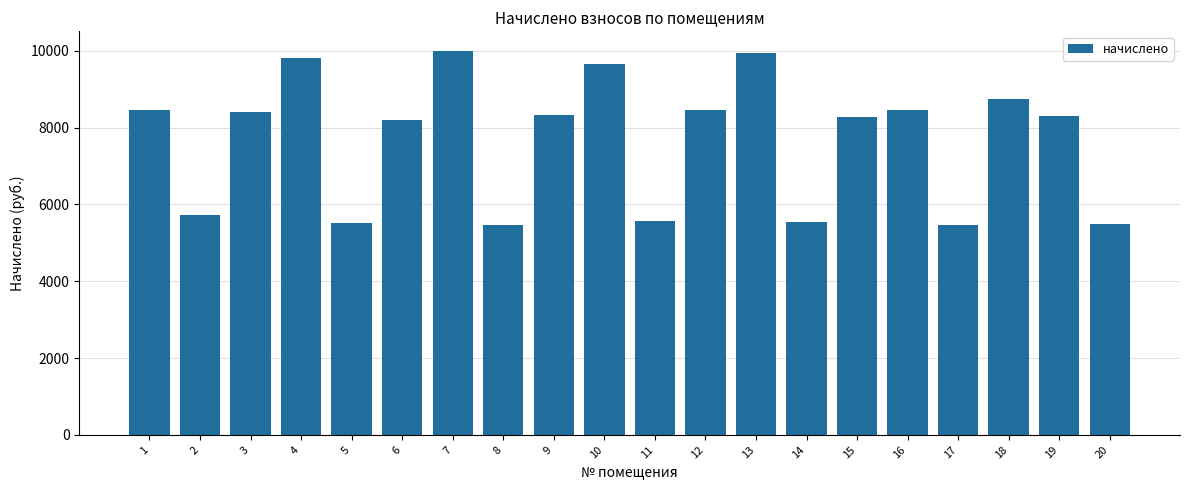

What is the sum of the values at 12 and 1?

16921.0